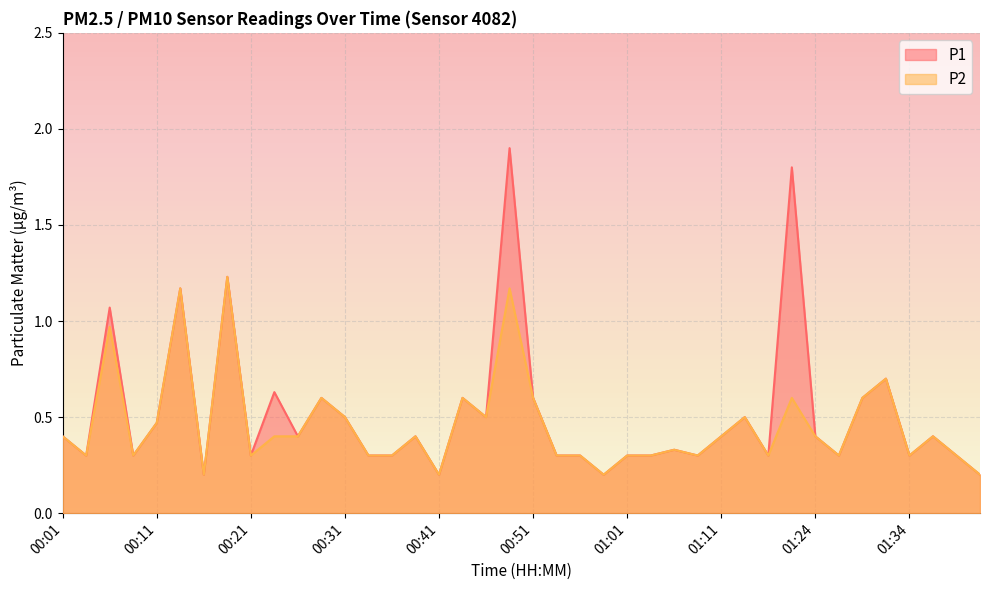

What is the total value across all series at 01:19?

0.6